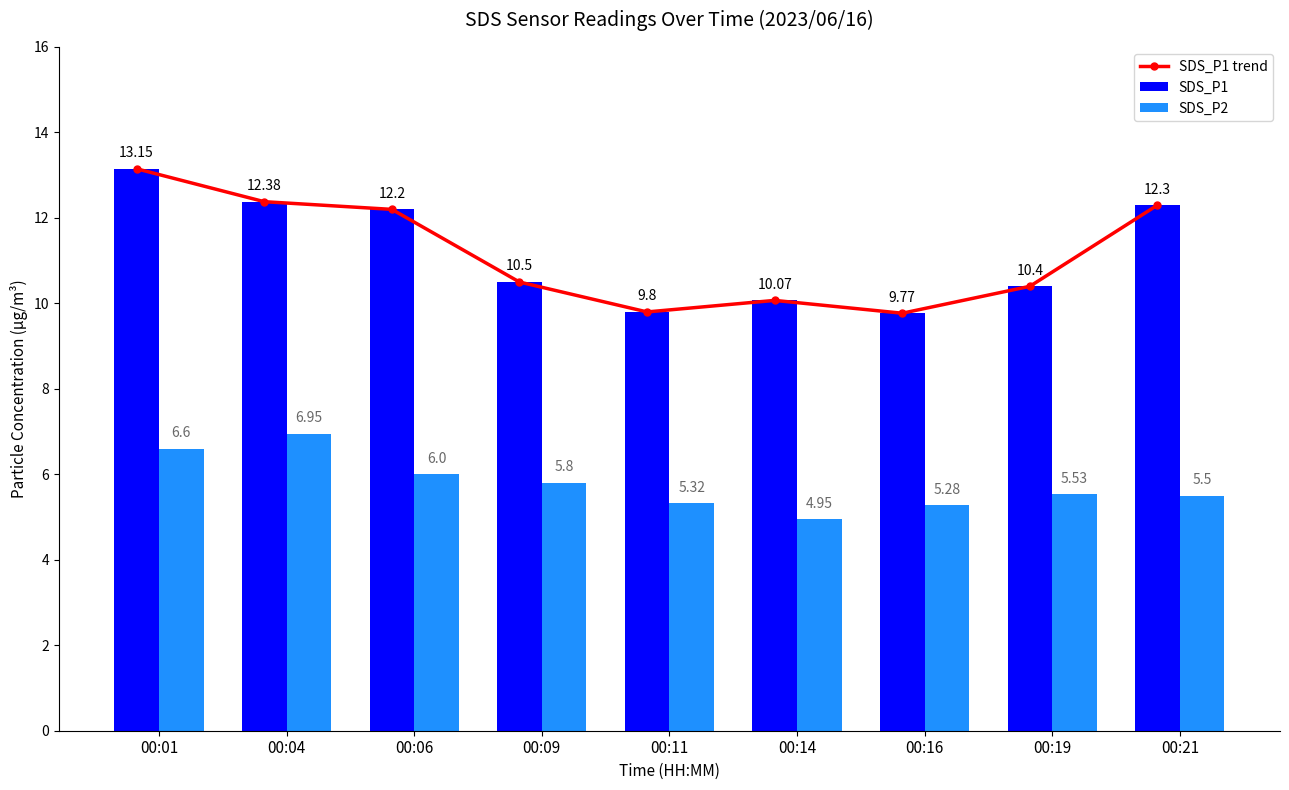

Which category has the highest value in the SDS_P1 series?

00:01